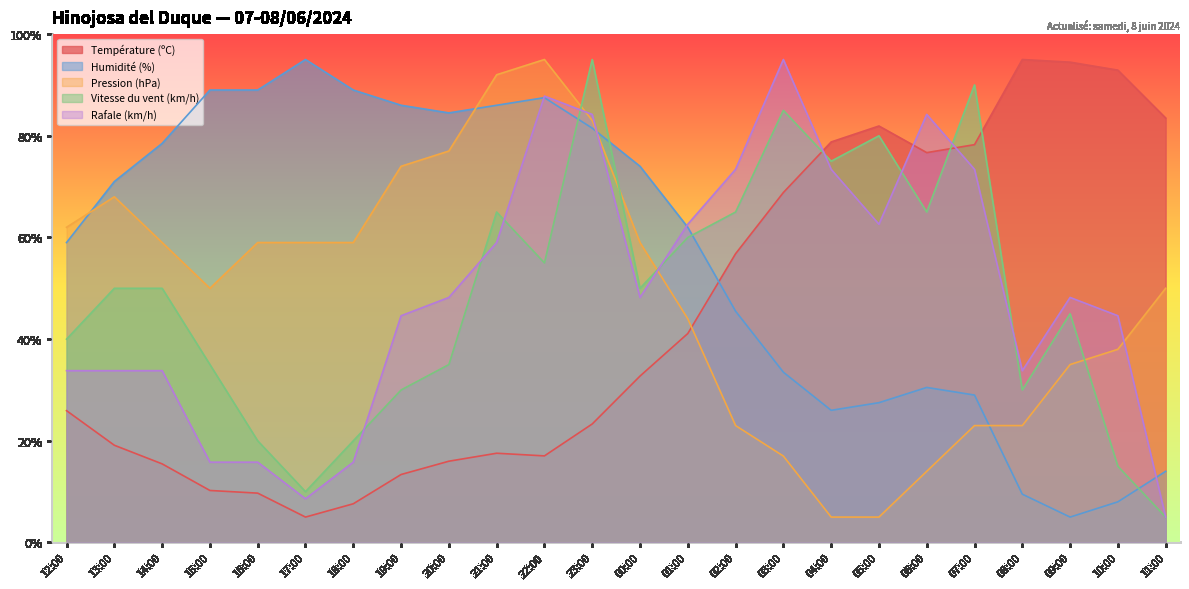

How many times do Rafale (km/h) and Humidité (%) cross each other?

4